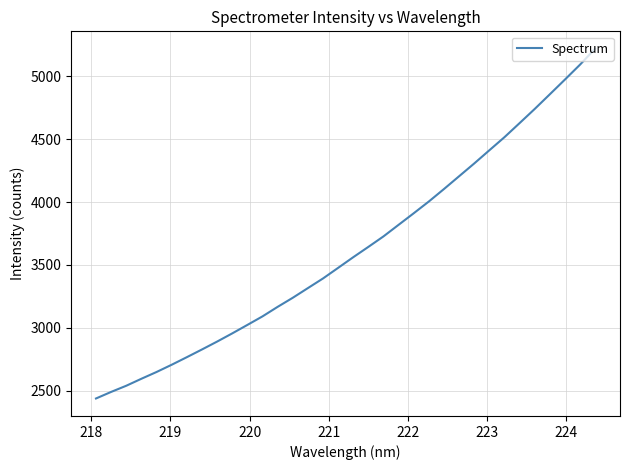

What is the minimum value shown in the chart?

2436.5